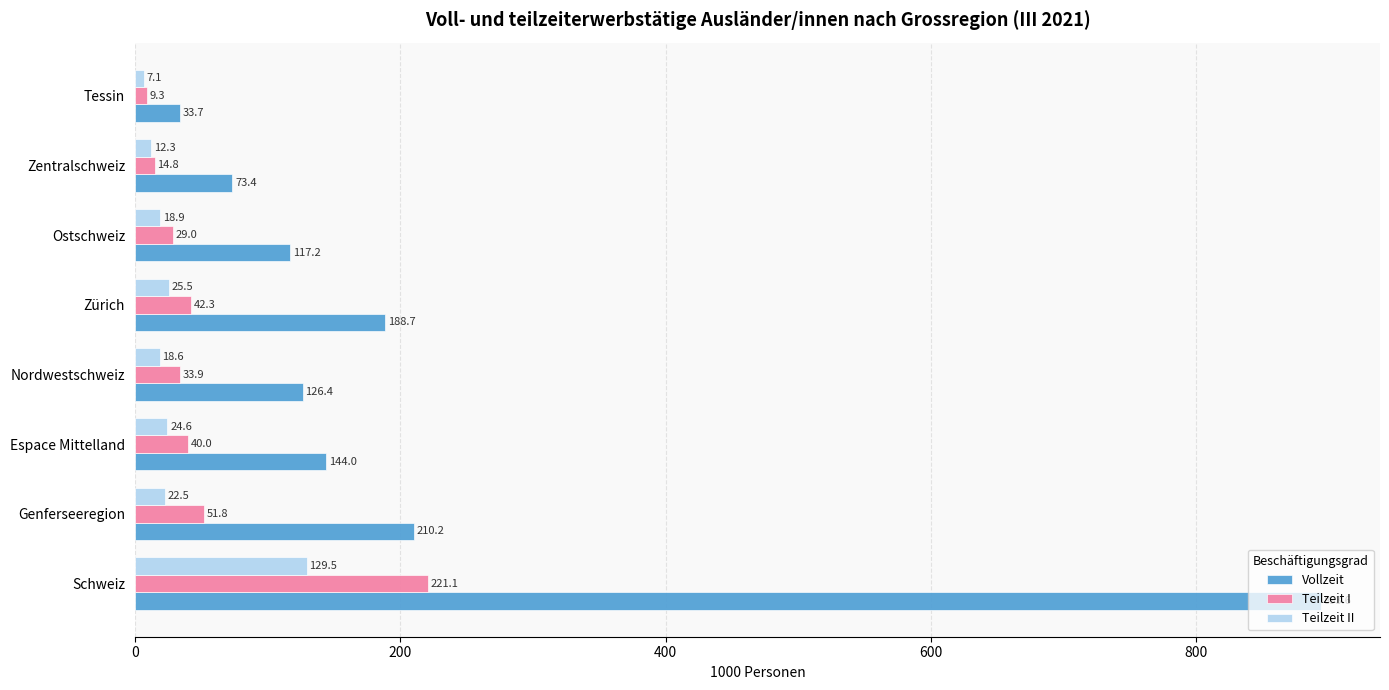

True or false: Teilzeit I has a value of 33.9 at Nordwestschweiz.

True